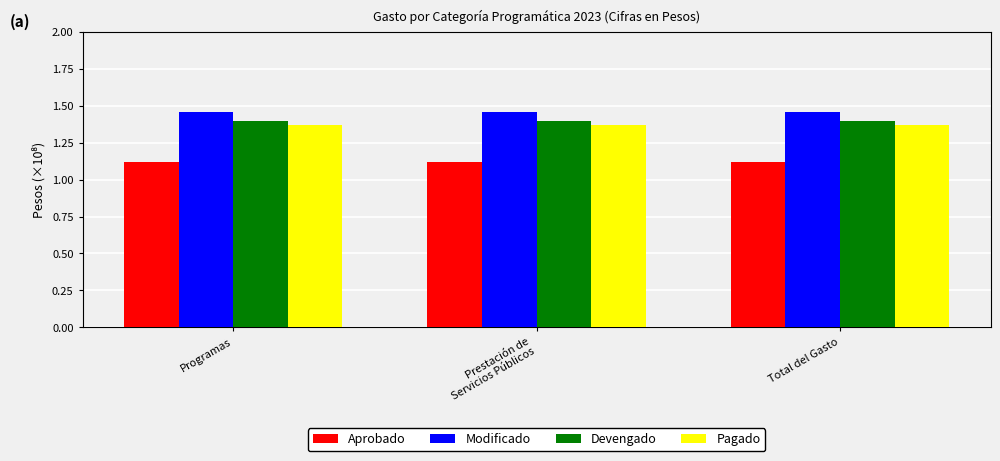

The Modificado series shows 2.2 at Programas. True or false?

False